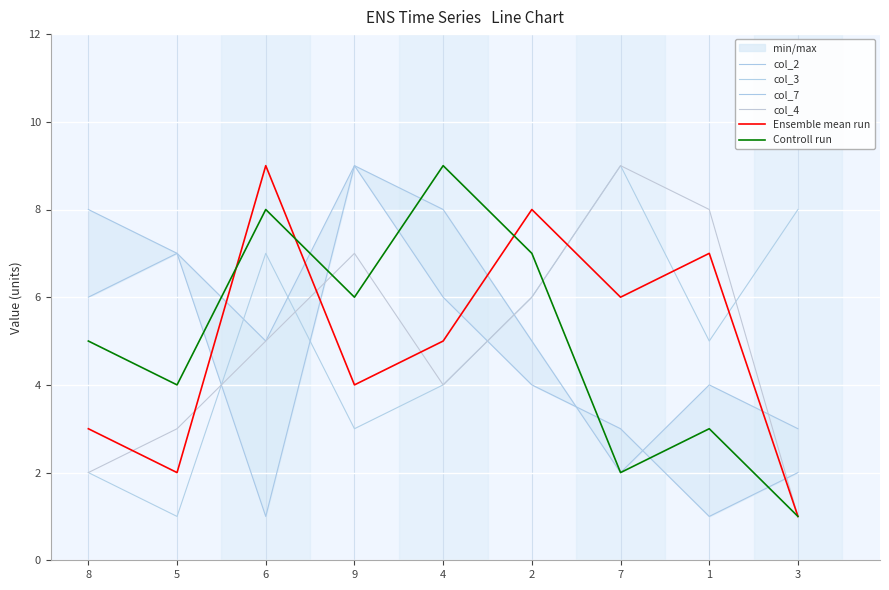

The col_4 series shows 1 at 3. True or false?

True